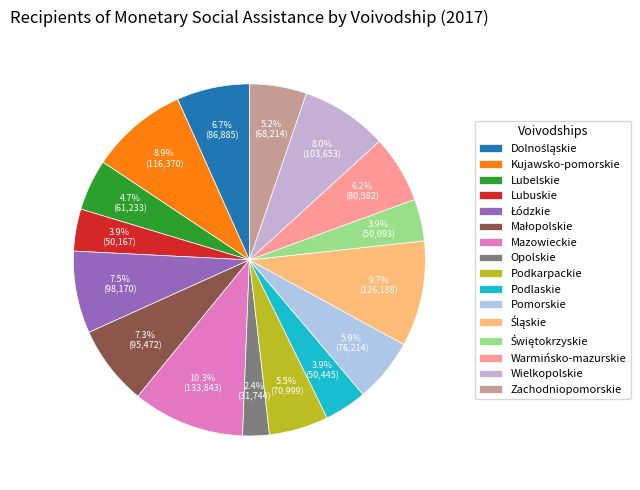

What is the largest slice in the pie chart?

Mazowieckie